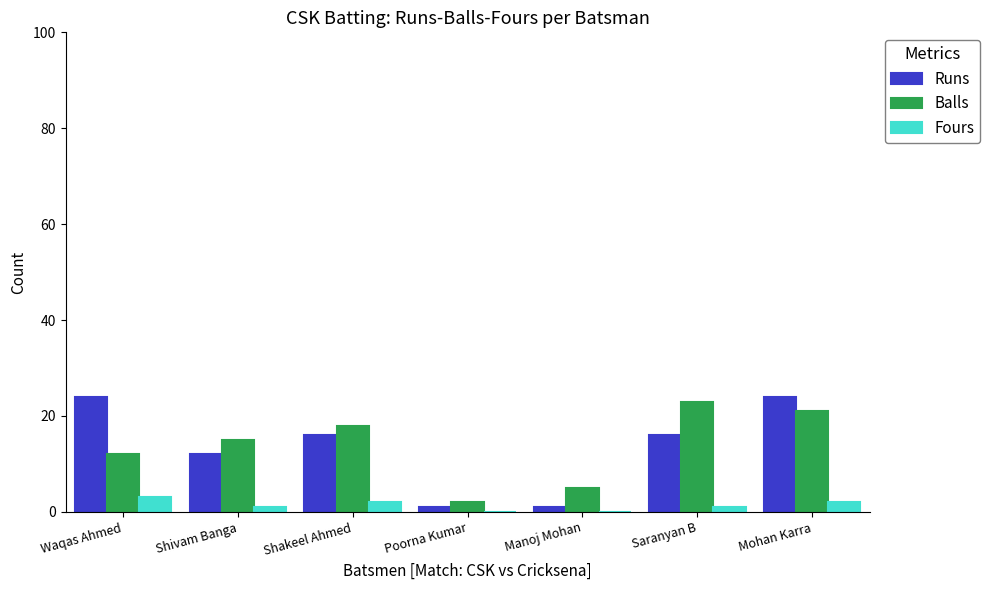

What is the greatest value displayed?

24